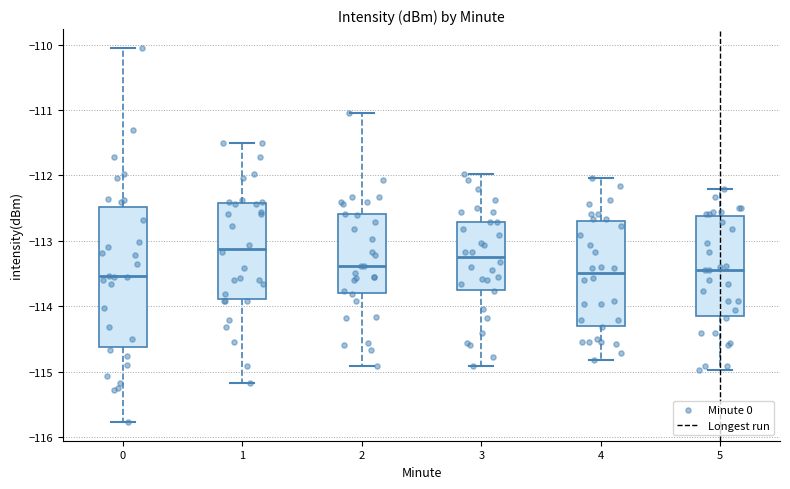

Reading left to right, read every box against the y-axis: the position of its median line, the range the box covers, and the ends of its whiskers. The values are not printed on the chart, so give them approximately, as read against the axis.

0: median -113.5, box -114.6 to -112.5, whiskers -115.8 to -110.1
1: median -113.1, box -113.9 to -112.4, whiskers -115.2 to -111.5
2: median -113.4, box -113.8 to -112.6, whiskers -114.9 to -111.0
3: median -113.2, box -113.7 to -112.7, whiskers -114.9 to -112.0
4: median -113.5, box -114.3 to -112.7, whiskers -114.8 to -112.0
5: median -113.4, box -114.1 to -112.6, whiskers -115.0 to -112.2